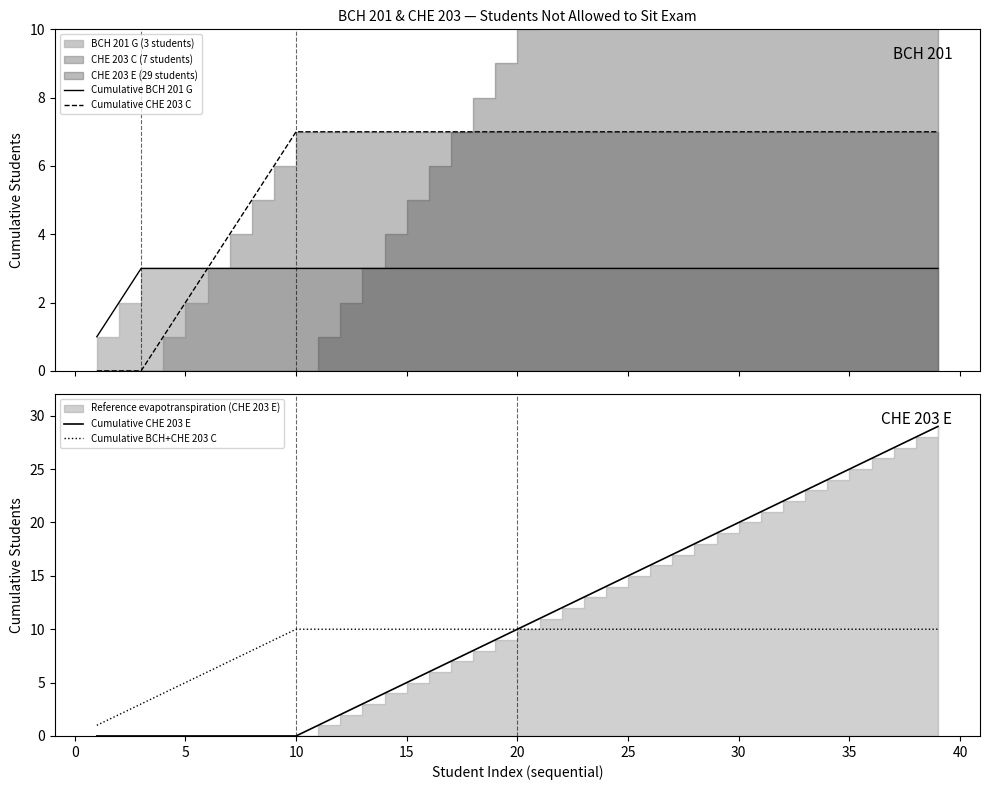

Is it true that Cumulative BCH 201 G equals 3 at 20?

True